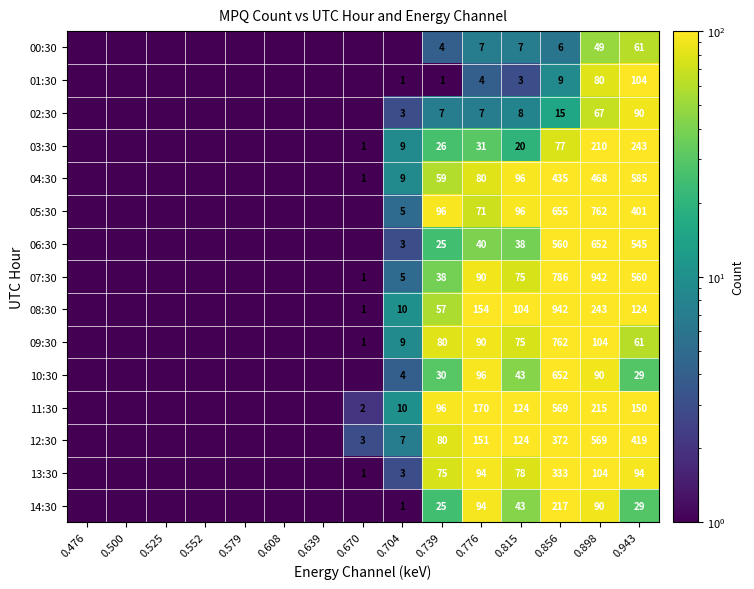

Which has a higher value, 0.856 or 0.815?

0.815